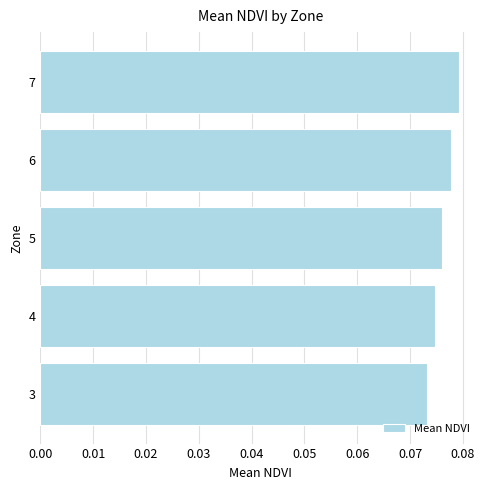

List the labels in order of value, smallest first.

3, 4, 5, 6, 7